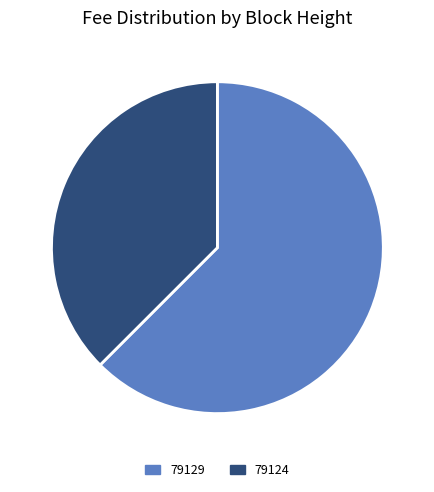

Is there any slice that represents more than half of the pie?

Yes